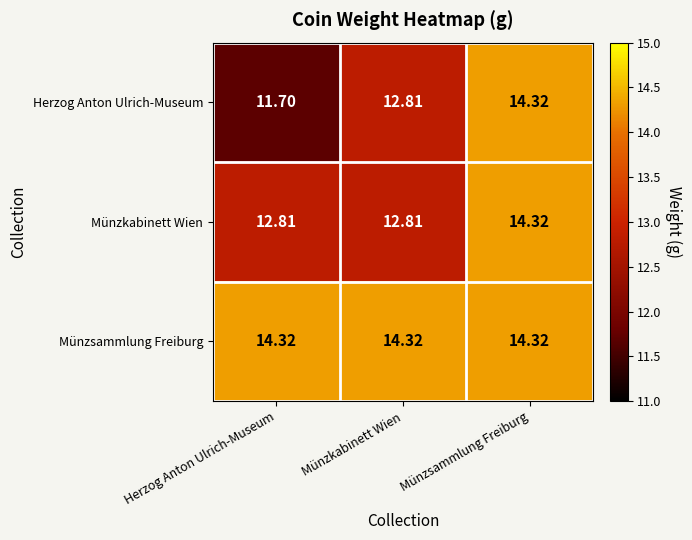

Which series has the largest range (max minus min)?

Herzog Anton Ulrich-Museum